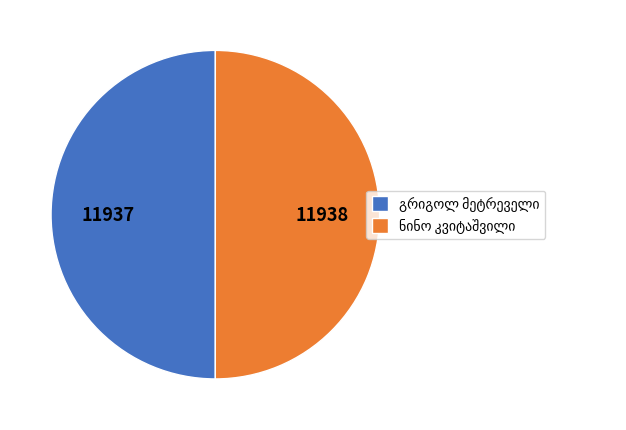

How many slices are in this pie chart?

2